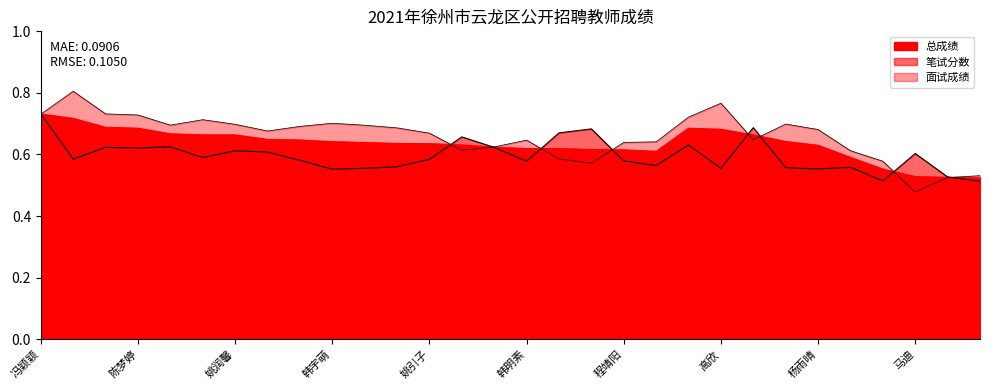

How many lines are shown in the chart?

3